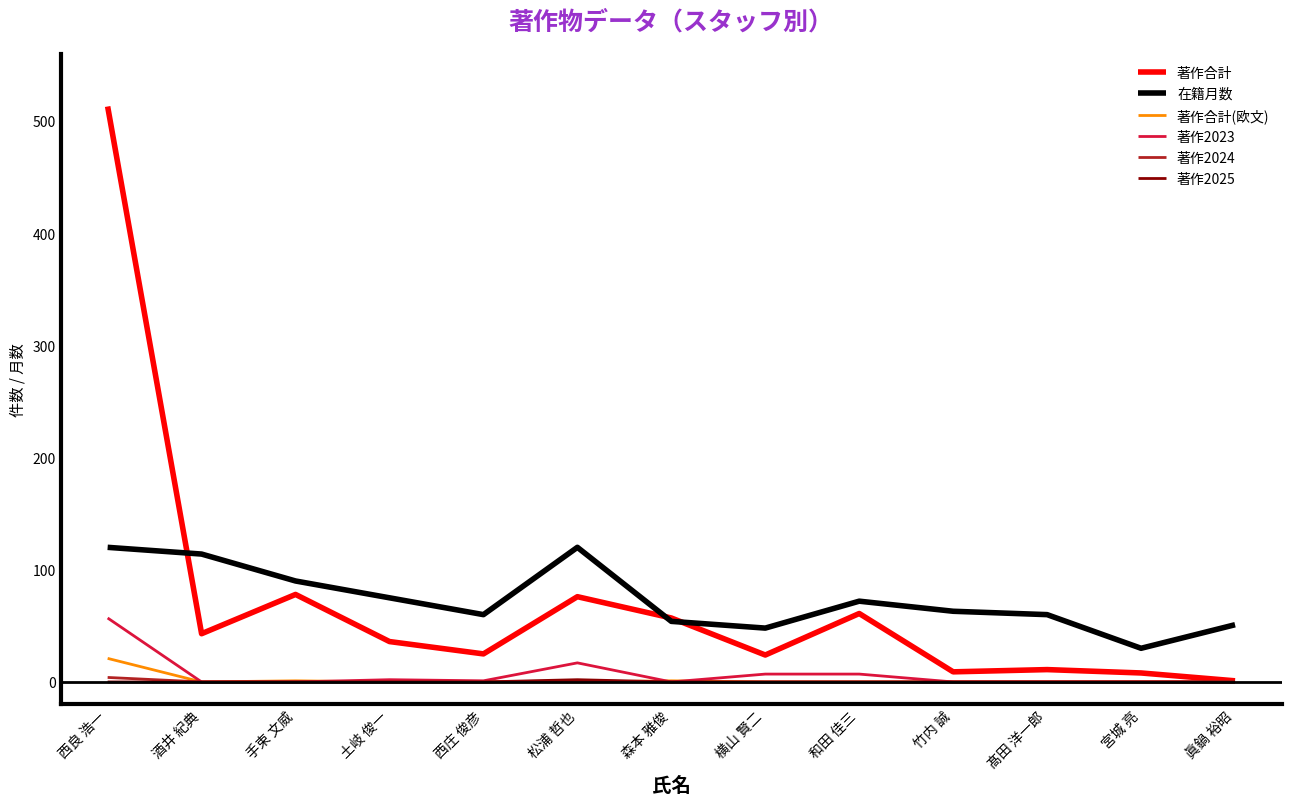

What position from the right is 横山 賢二?

6